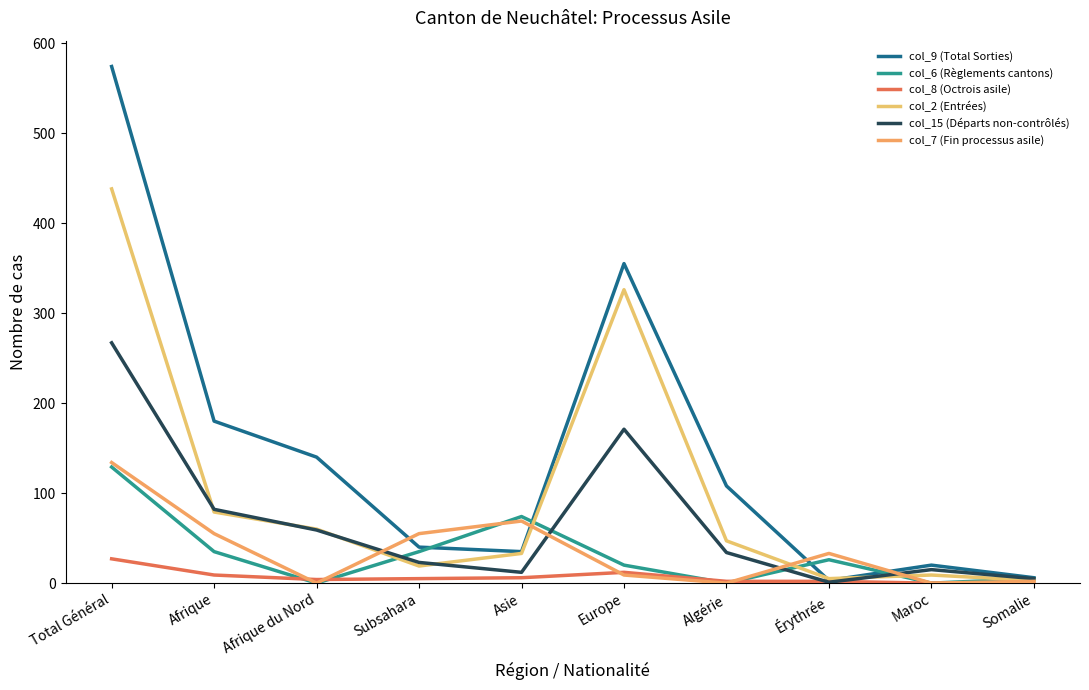

Reading left to right, what are all the values shown in this chart?

col_9 (Total Sorties): 574	180	140	40	35	355	108	3	20	6
col_6 (Règlements cantons): 129	35	0	35	74	20	0	26	0	5
col_8 (Octrois asile): 27	9	4	5	6	12	2	2	0	0
col_2 (Entrées): 438	79	60	19	33	326	47	5	9	3
col_15 (Départs non-contrôlés): 267	82	59	23	12	171	34	1	15	5
col_7 (Fin processus asile): 134	55	0	55	69	9	0	33	0	2